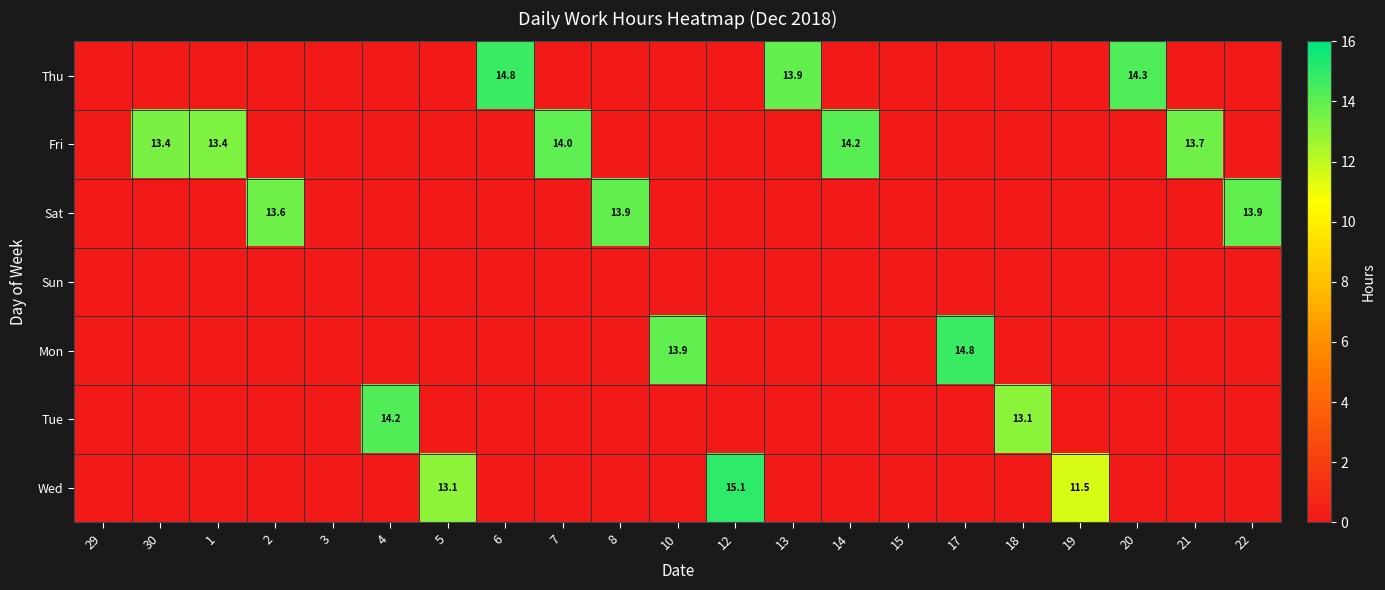

The Tue series shows 14.2 at 4. True or false?

True